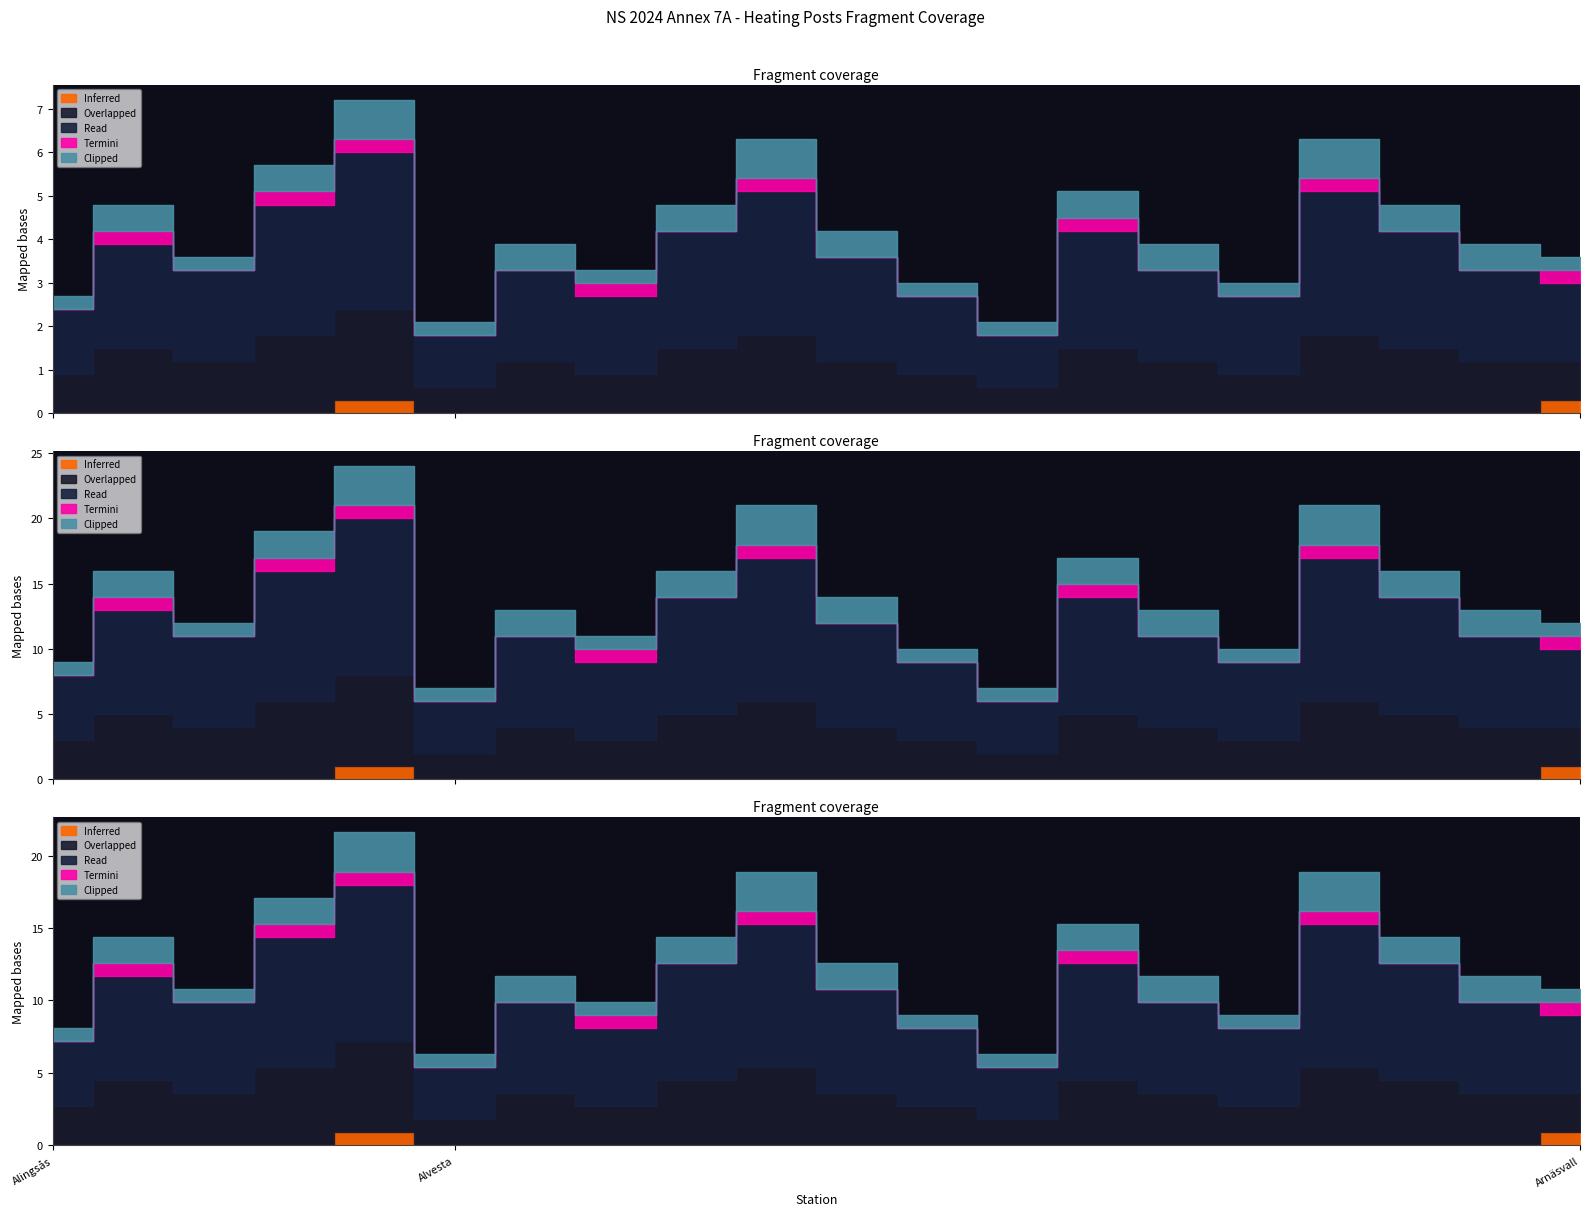

True or false: Read and Overlapped intersect in this chart.

False